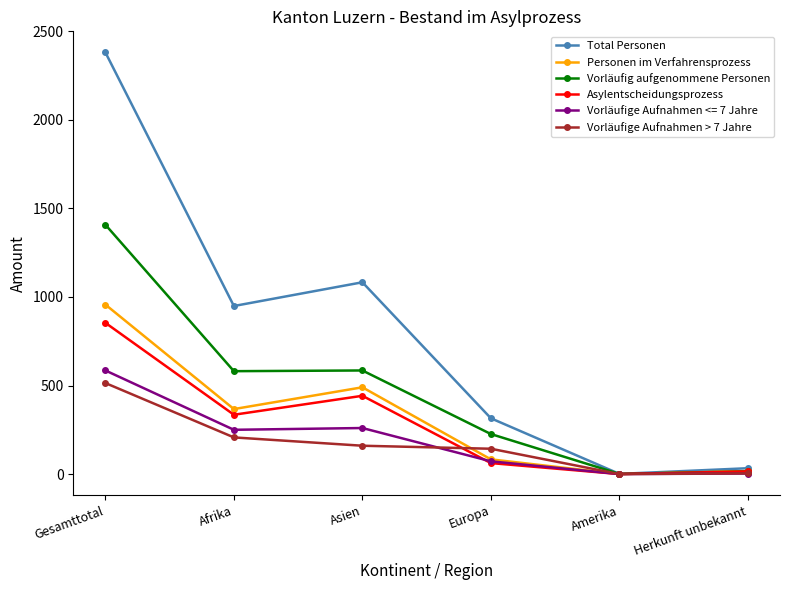

What is the sum of all Asylentscheidungsprozess values?

1708